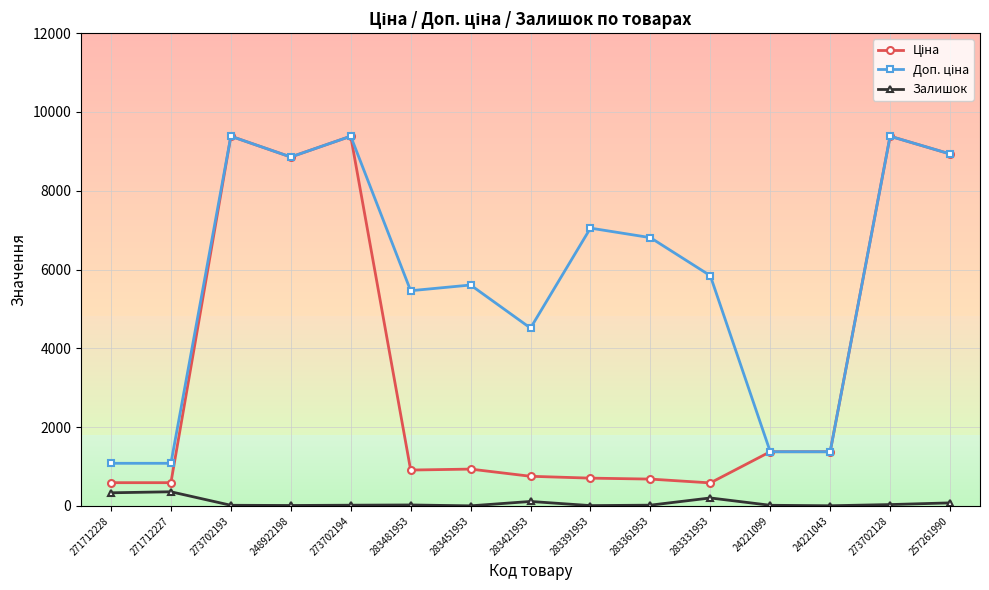

What is the greatest value displayed?

9384.0